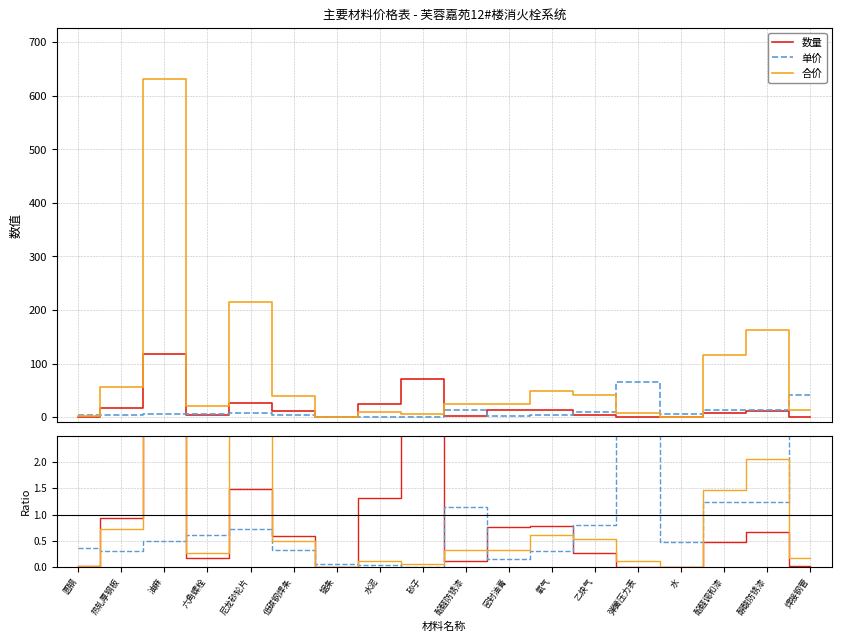

Rank the series by their maximum value, from lowest to highest.

单价, 数量, 合价